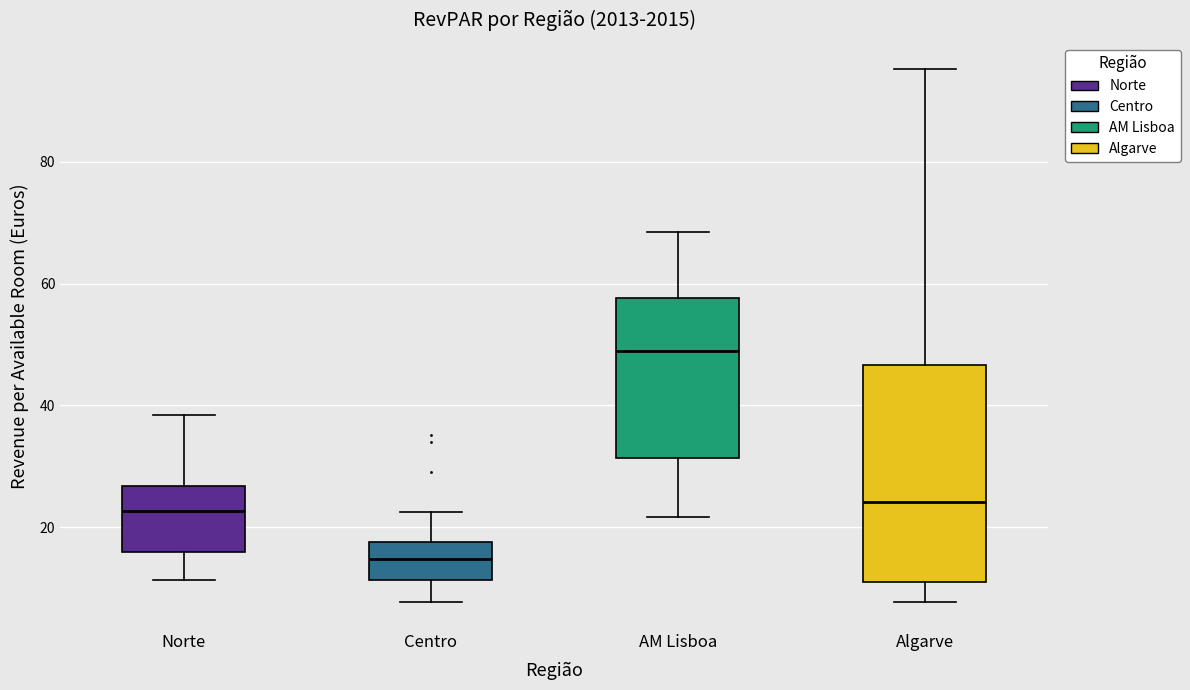

Which box has the lowest median line?

Centro